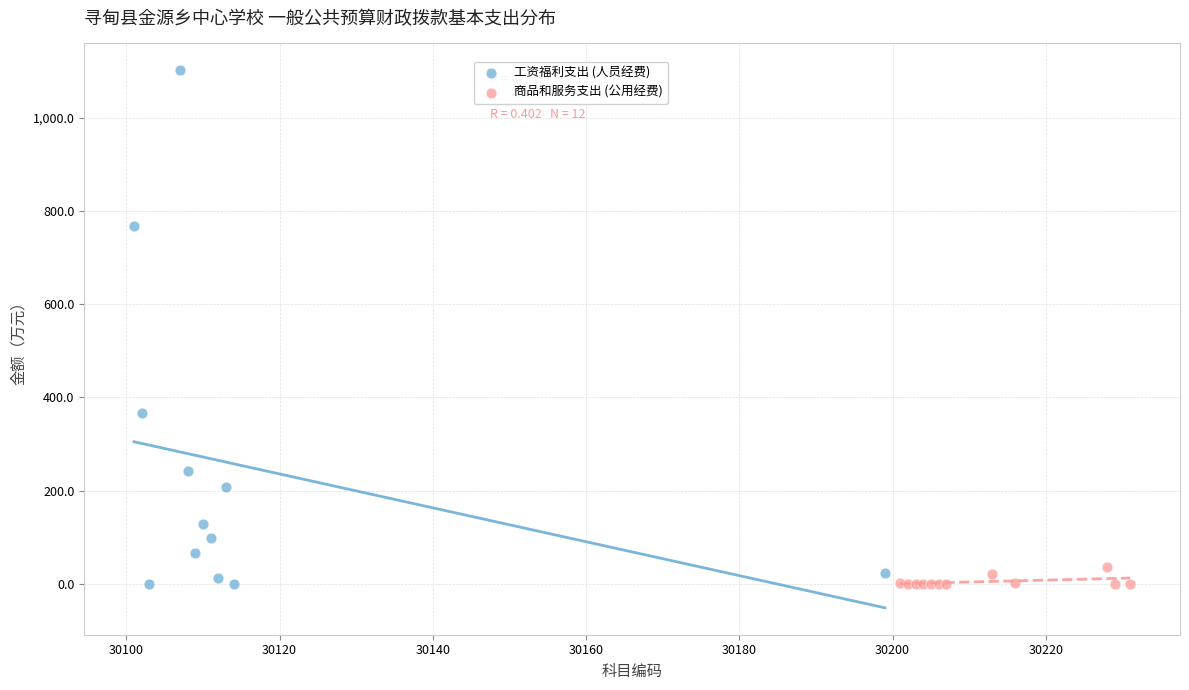

Which series has the largest Y range (max minus min)?

工资福利支出 (人员经费)